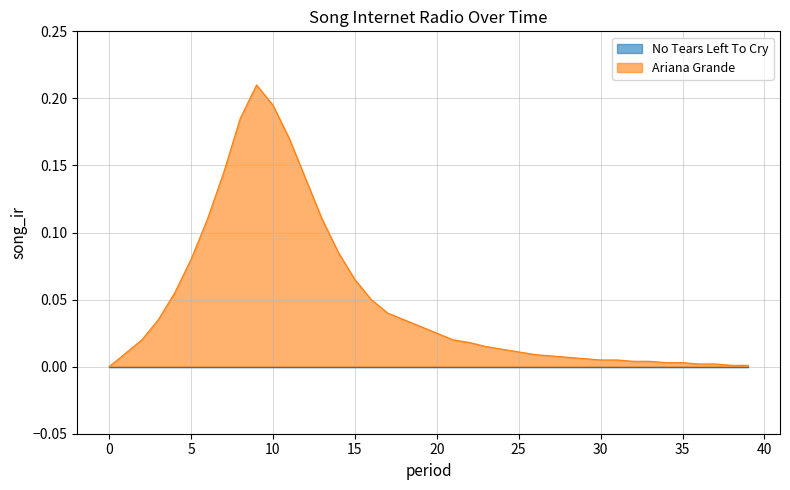

What is the value of the 7th point from the left?

0.1